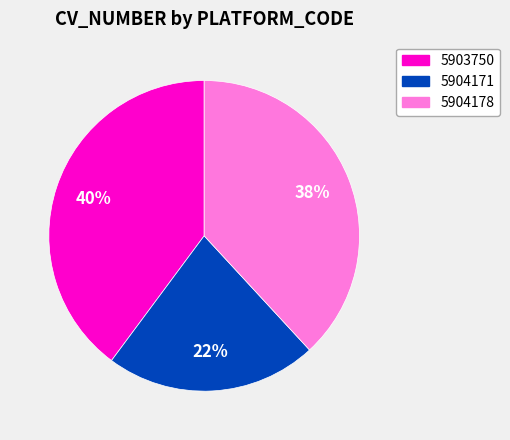

To the nearest percent, what is the difference between the largest and smallest slice percentages?

18%